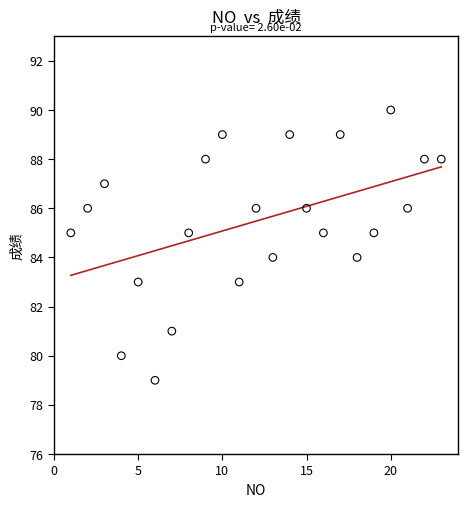

What is the range of Y values (max minus min)?

11